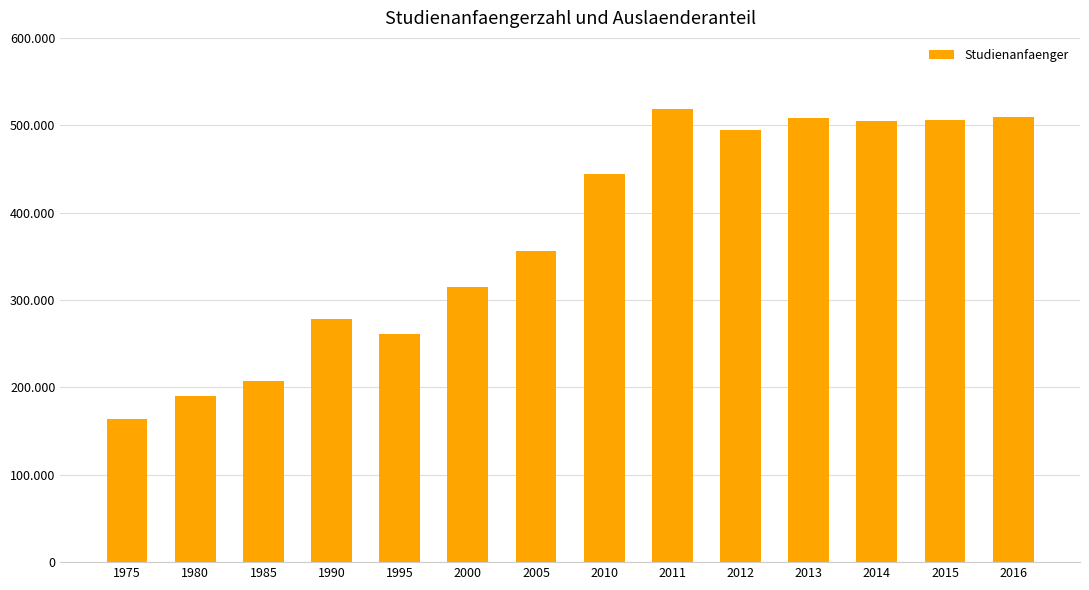

Which label corresponds to the smallest value in the chart?

1975